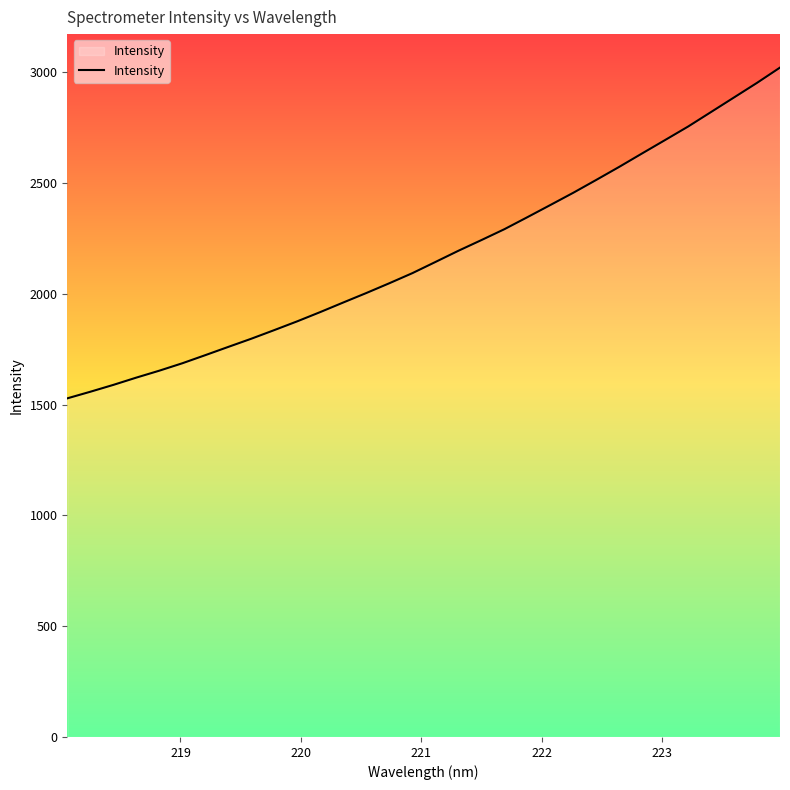

What is the smallest value displayed?

1528.6